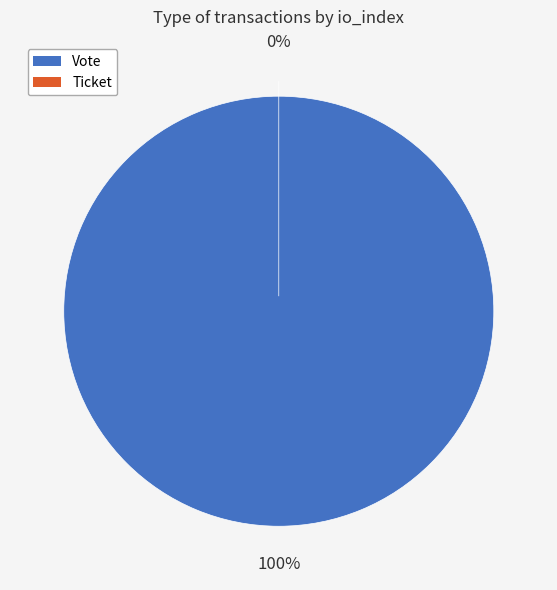

Is Ticket (io_index=0) the majority of the pie?

No